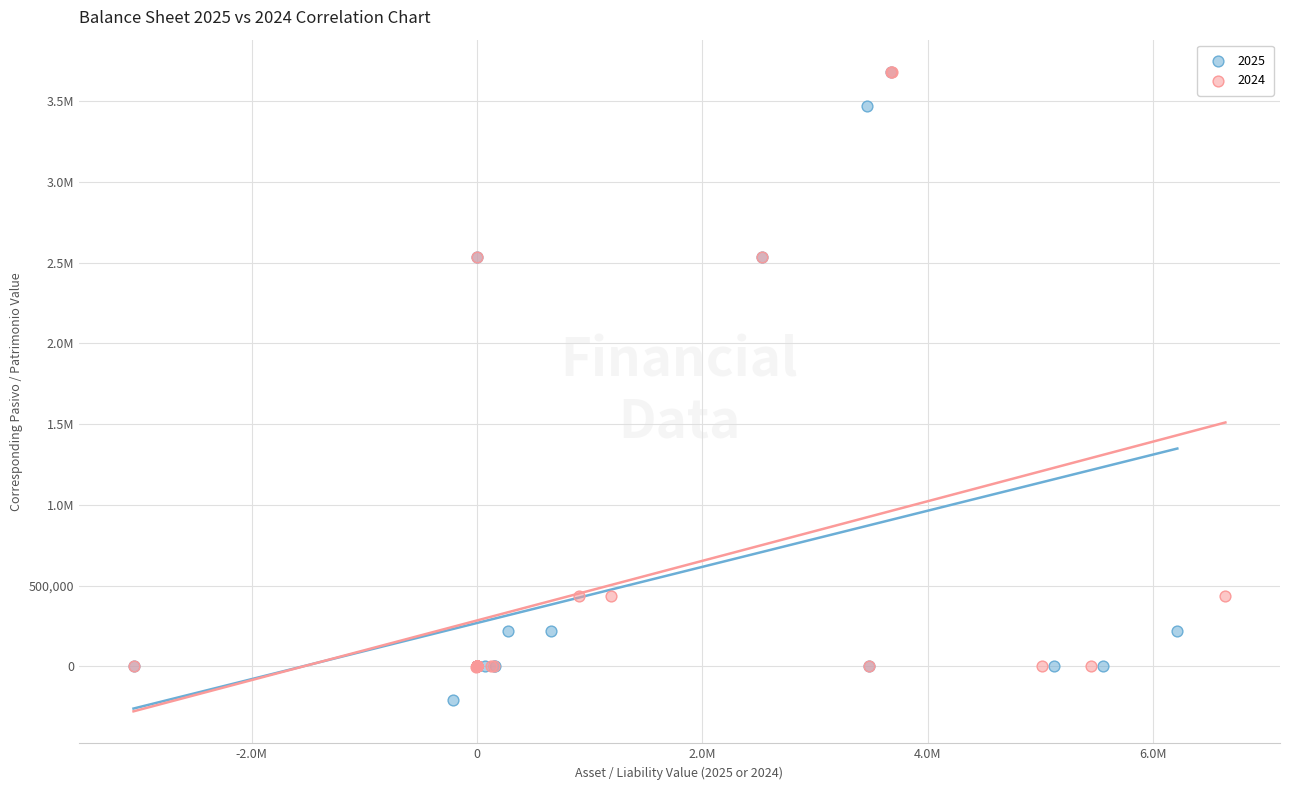

What are all the series names shown in the legend?

2025, 2024